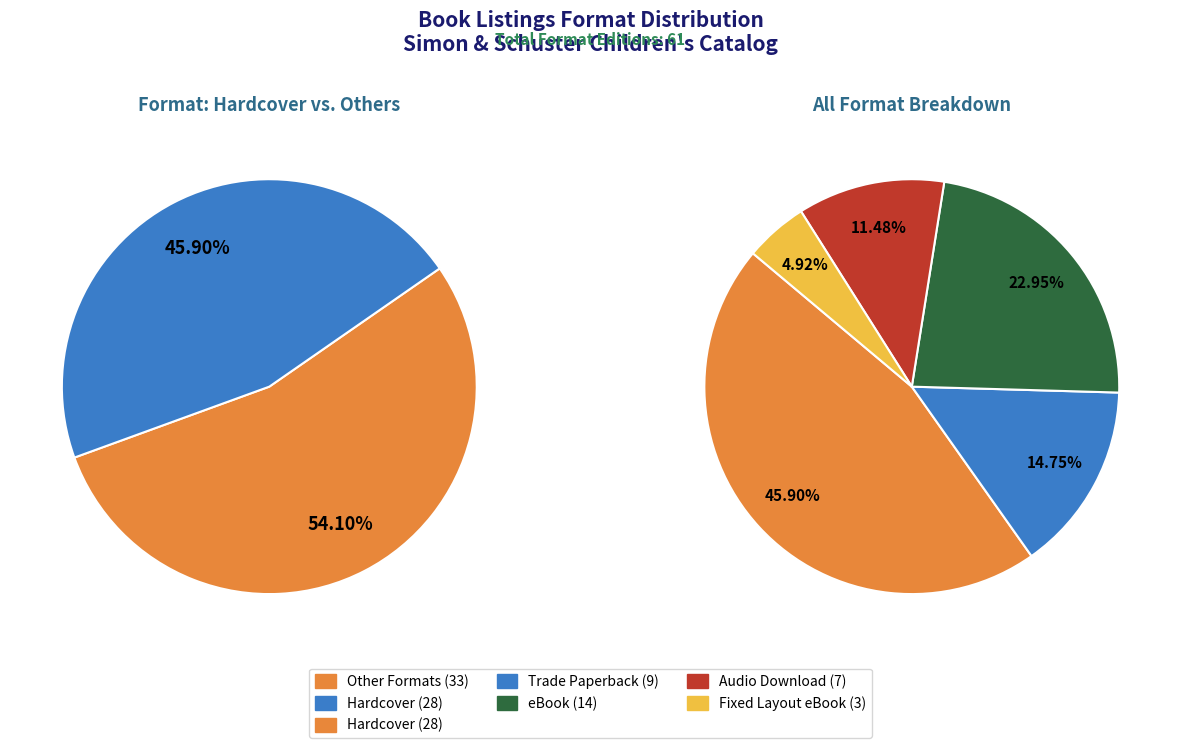

What percentage is the eBook slice, to the nearest percent?

23%